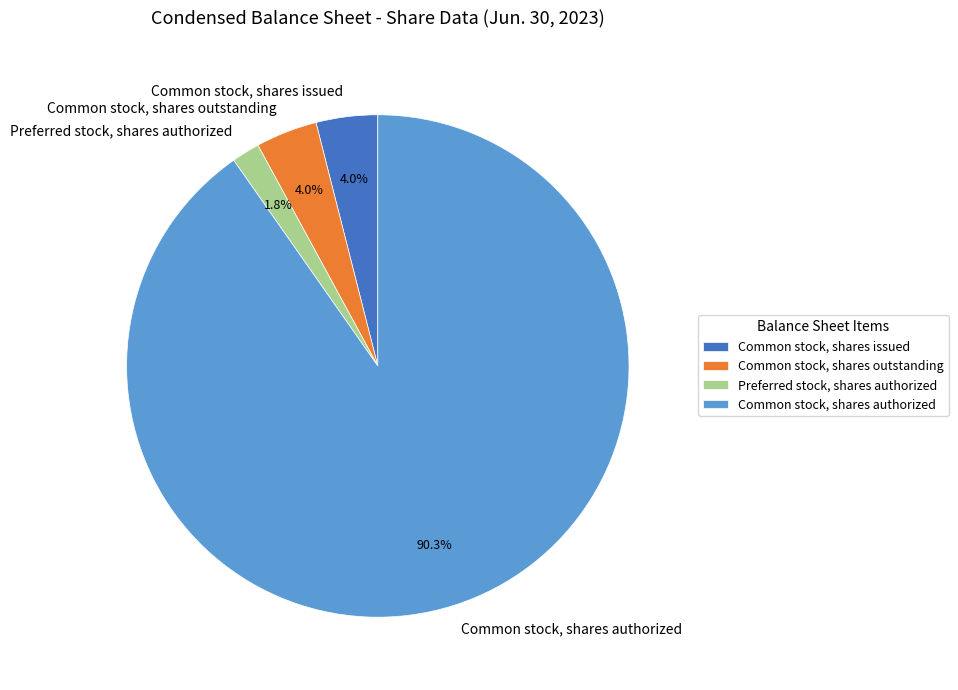

How many slices are in this pie chart?

4